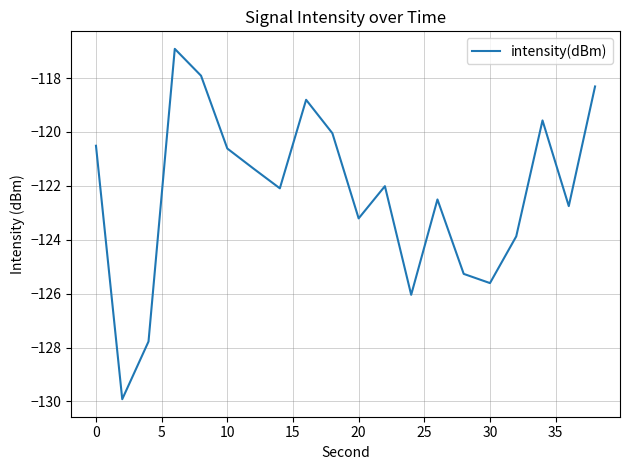

What is the maximum value shown in the chart?

-116.9